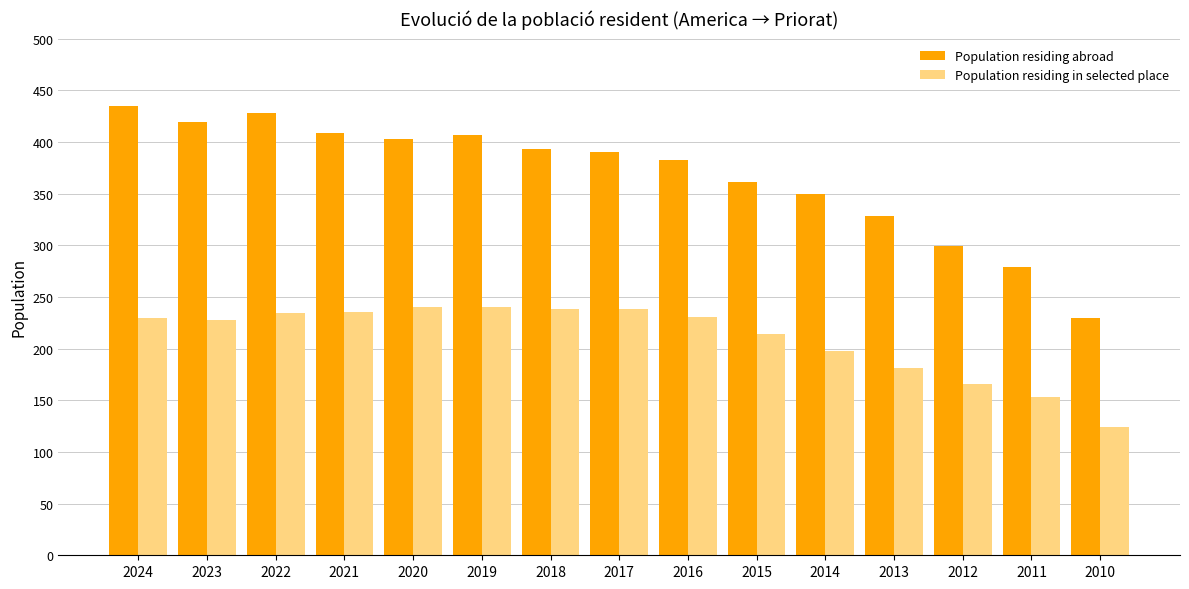

How many data points in Population residing in selected place are less than 230?

7